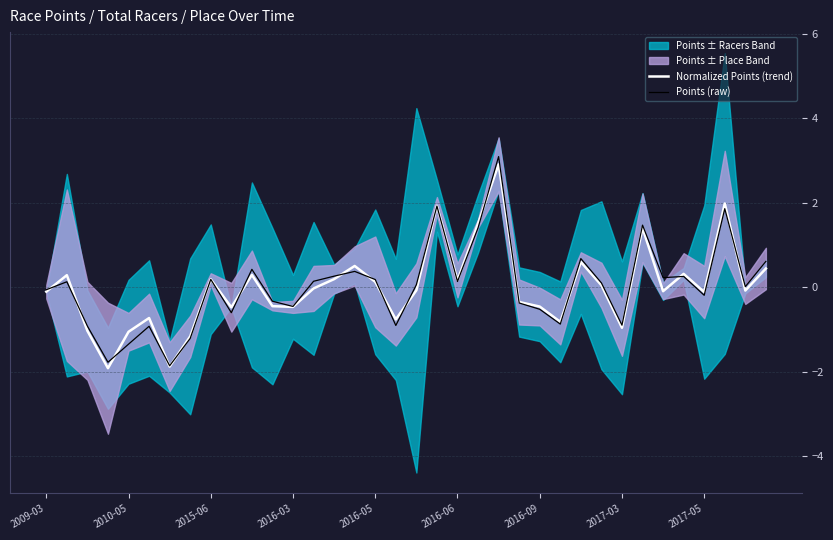

What is the value of the Points (raw) point at the 2nd from the left?

0.1